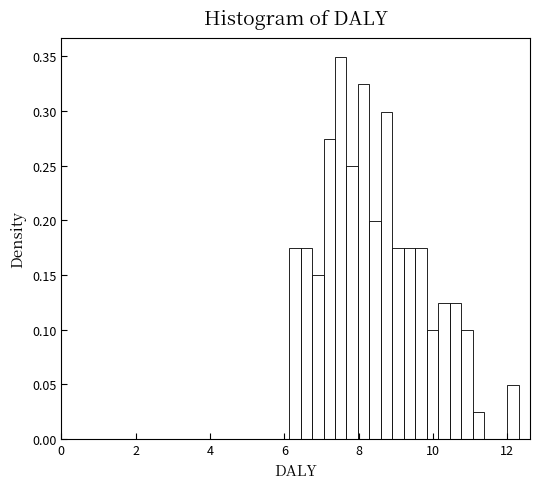

Around what value on the x-axis is the tallest bar? Give the approximate position of its centre, as read against the axis.

7.6